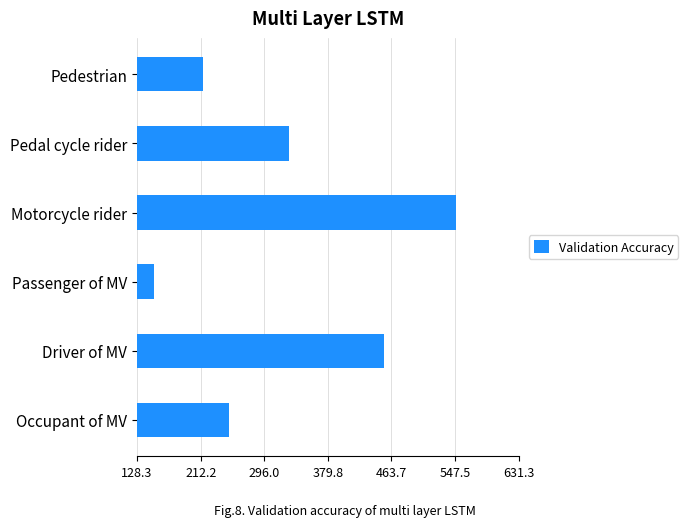

True or false: the data shows 358 at Motorcycle rider.

False